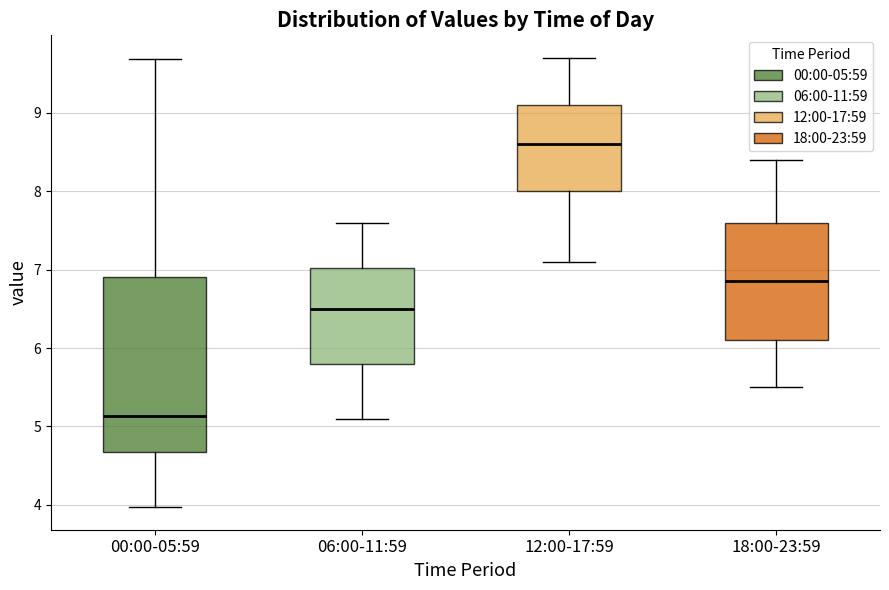

Comparing the boxes themselves (not the whiskers), which one is the tallest?

00:00-05:59